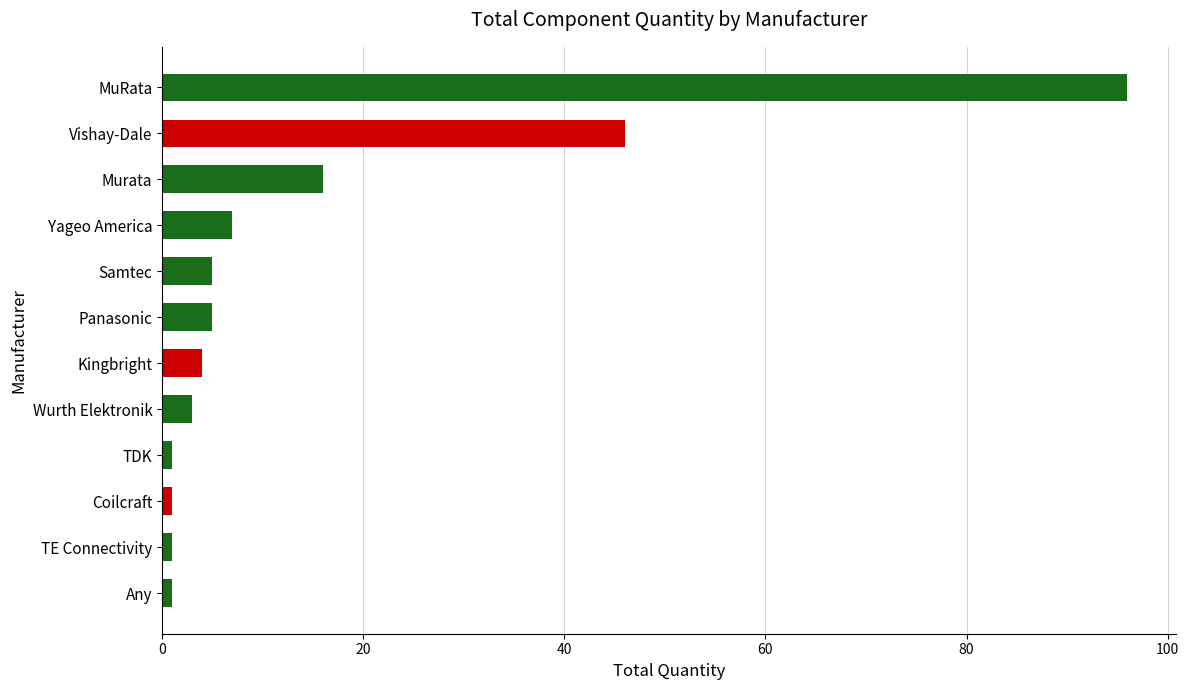

What is the label of the 12th bar from the bottom?

MuRata